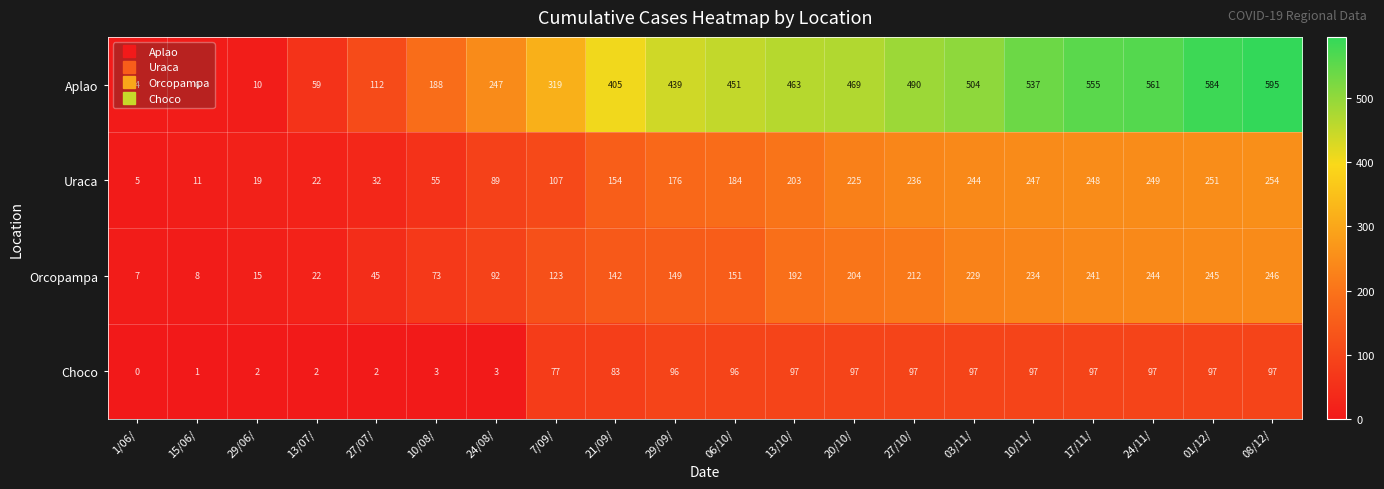

Rank the series by their maximum value, from lowest to highest.

Choco, Orcopampa, Uraca, Aplao